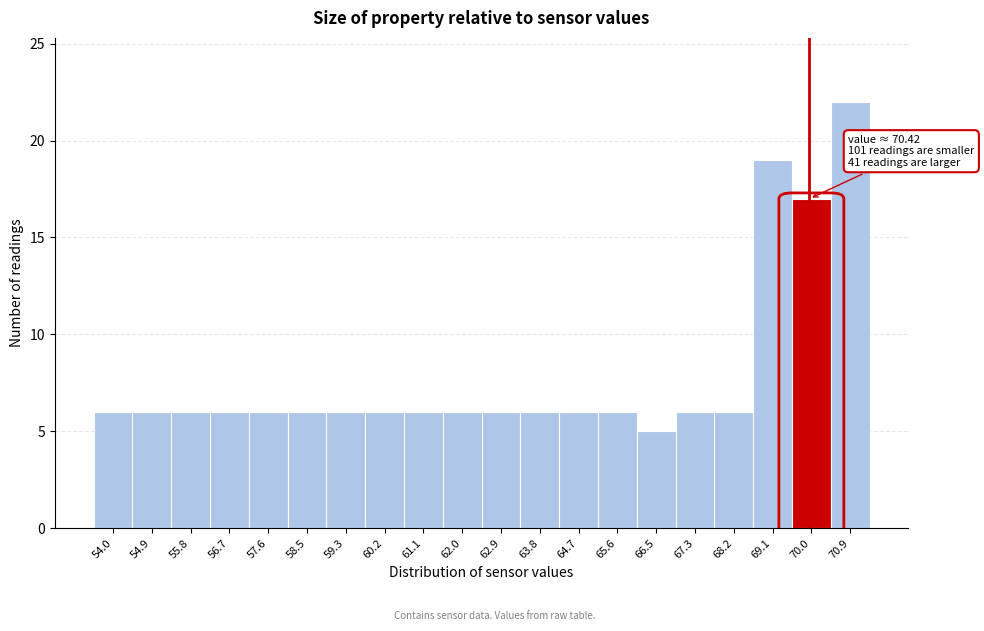

Reading left to right, transcribe all the data shown in this chart.

54.0=6	54.9=6	55.8=6	56.7=6	57.6=6	58.5=6	59.3=6	60.2=6	61.1=6	62.0=6	62.9=6	63.8=6	64.7=6	65.6=6	66.5=5	67.3=6	68.2=6	69.1=19	70.0=17	70.9=22